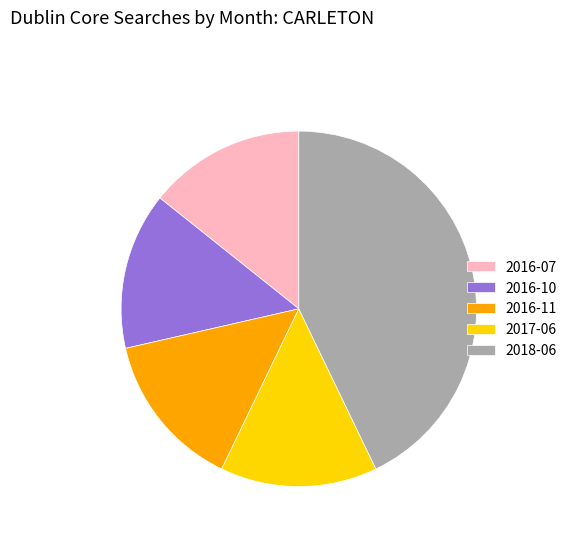

Does 2018-06 account for over 50% of the chart?

No